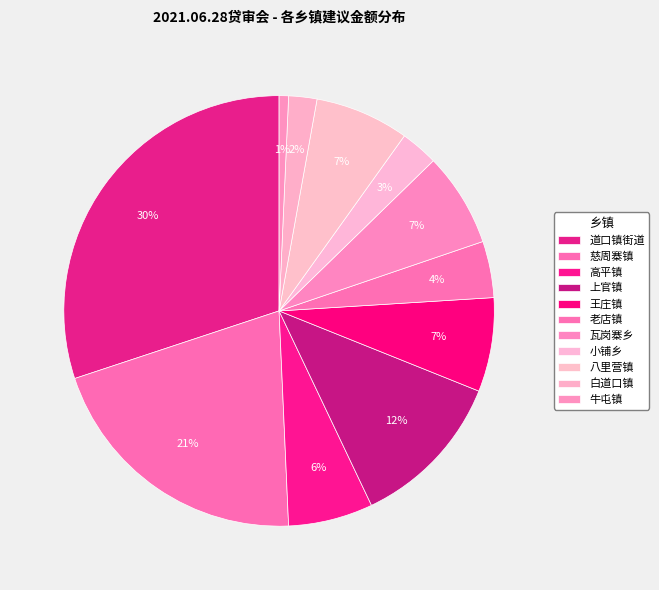

Count the number of slices in the pie.

11